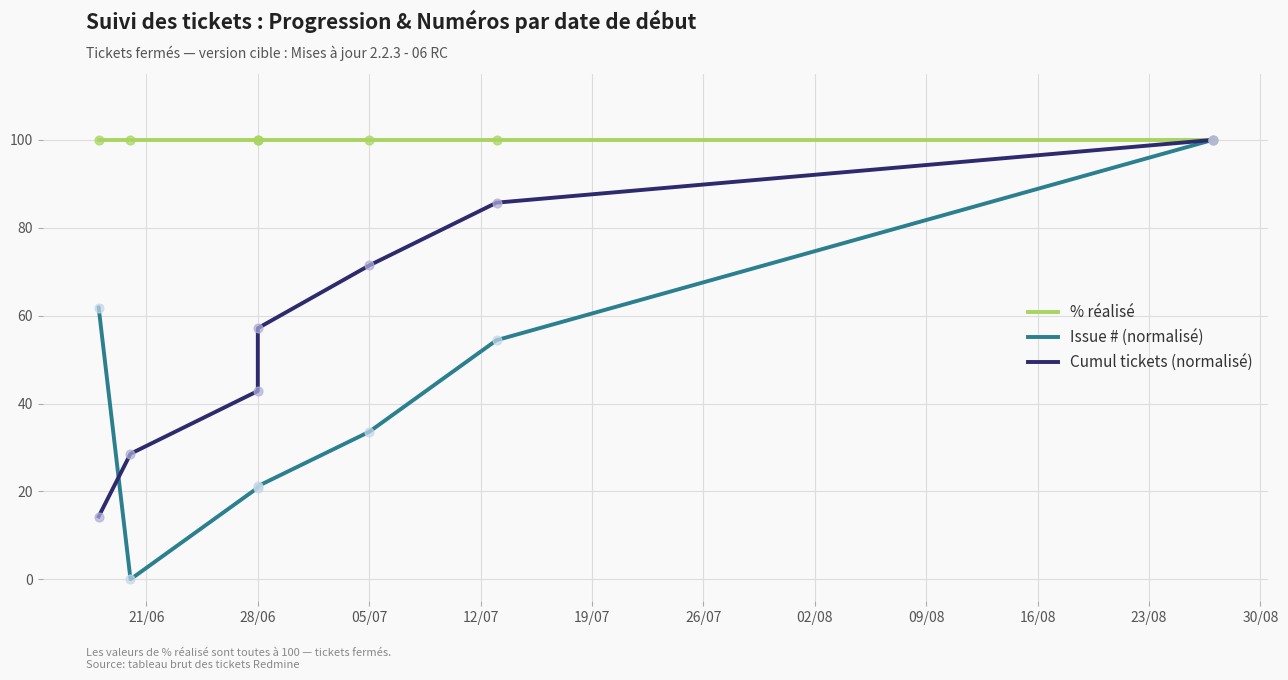

Which series reaches the maximum Y coordinate?

% réalisé